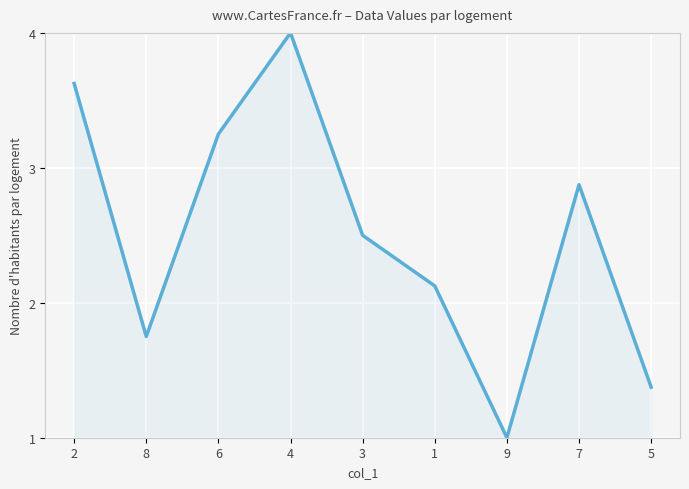

Rank the categories by value from highest to lowest.

4, 2, 6, 7, 3, 1, 8, 5, 9